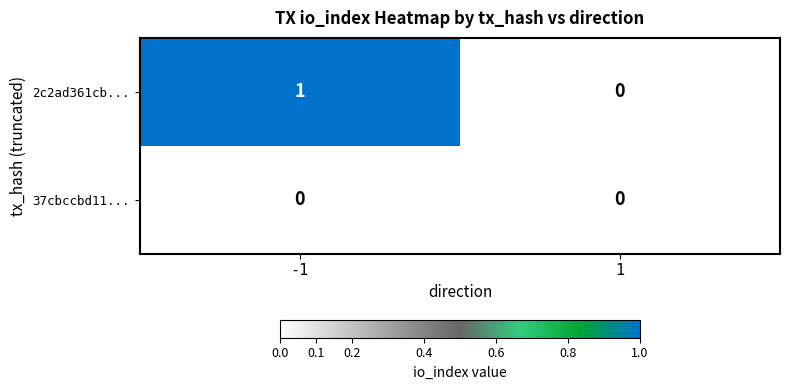

Which series changed the most between -1 and 1?

2c2ad361cb...